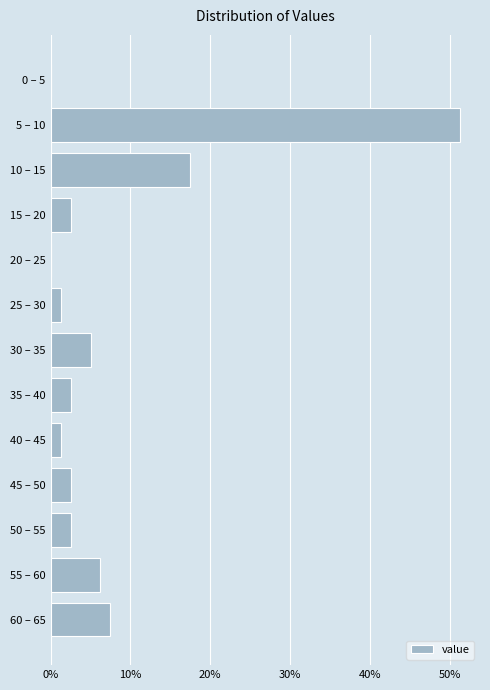

Which label corresponds to the largest value in the chart?

5 – 10